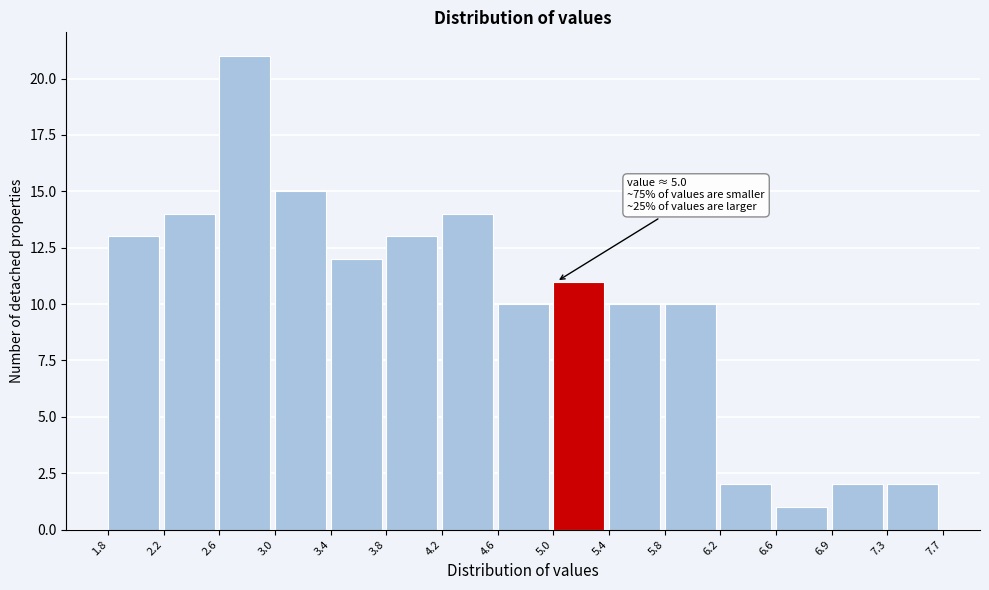

Over which range of the x-axis is the bar tallest?

2.6 to 3.0